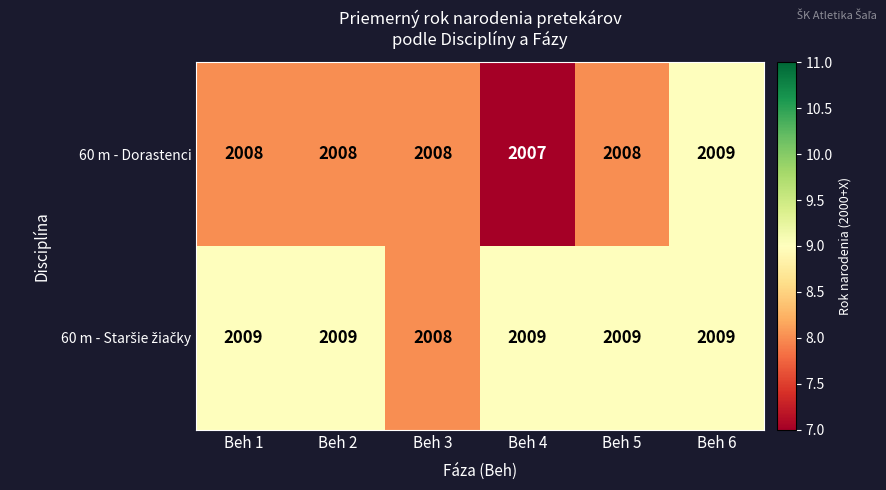

At which label does 60 m - Dorastenci reach its peak?

Beh 6